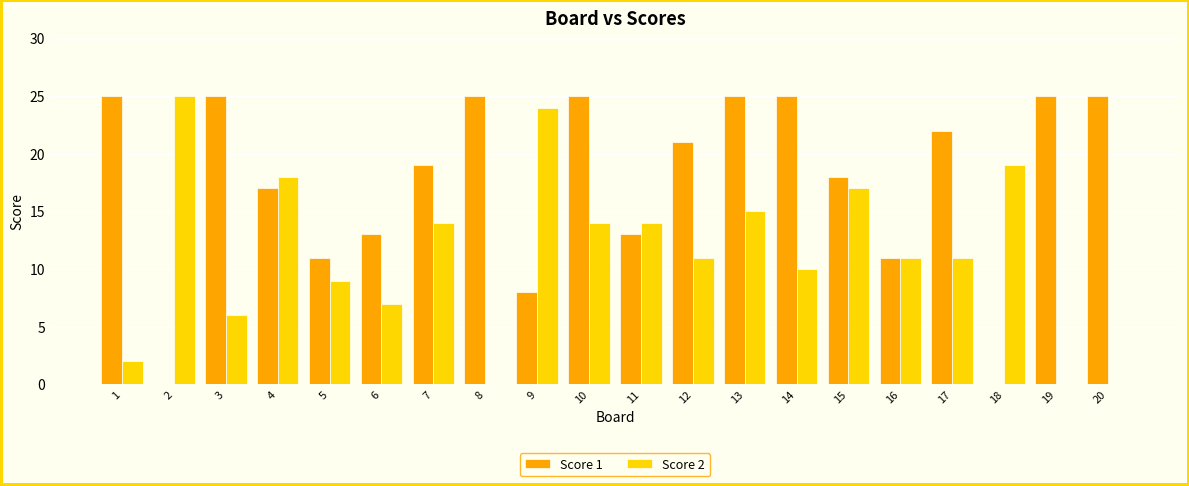

Count the number of data series in this chart.

2